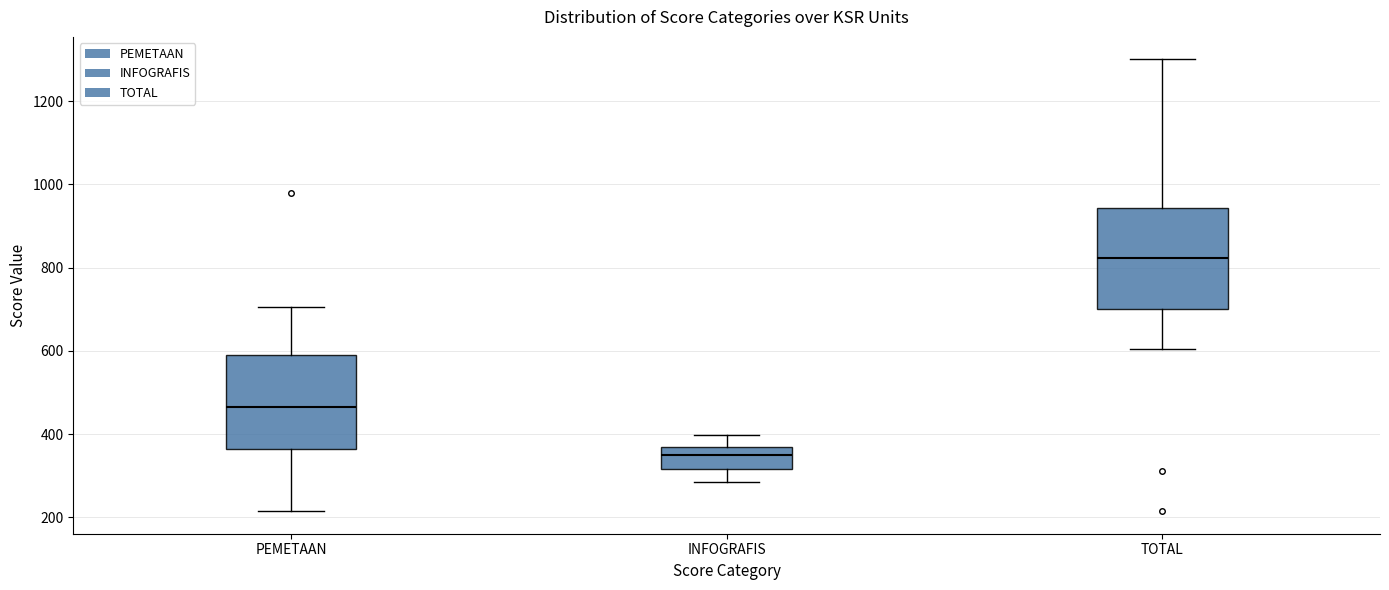

Which box's median line is the lowest?

INFOGRAFIS